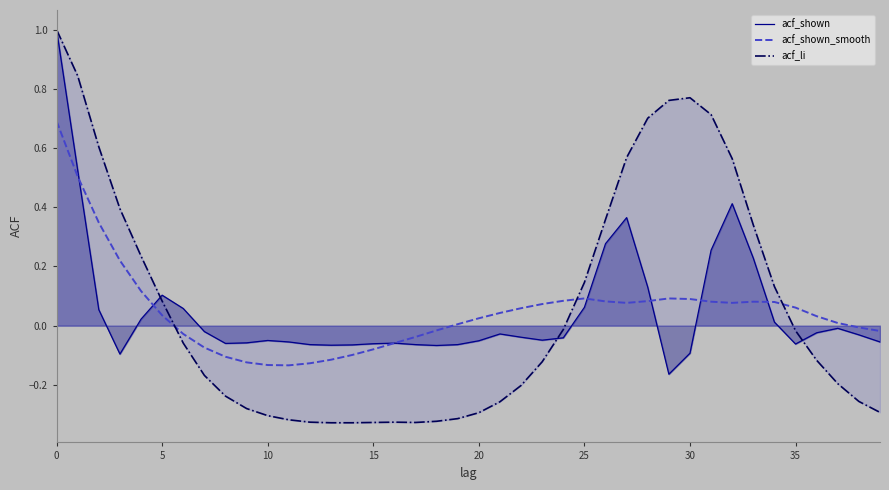

What is the label of the 31st point from the right?

9